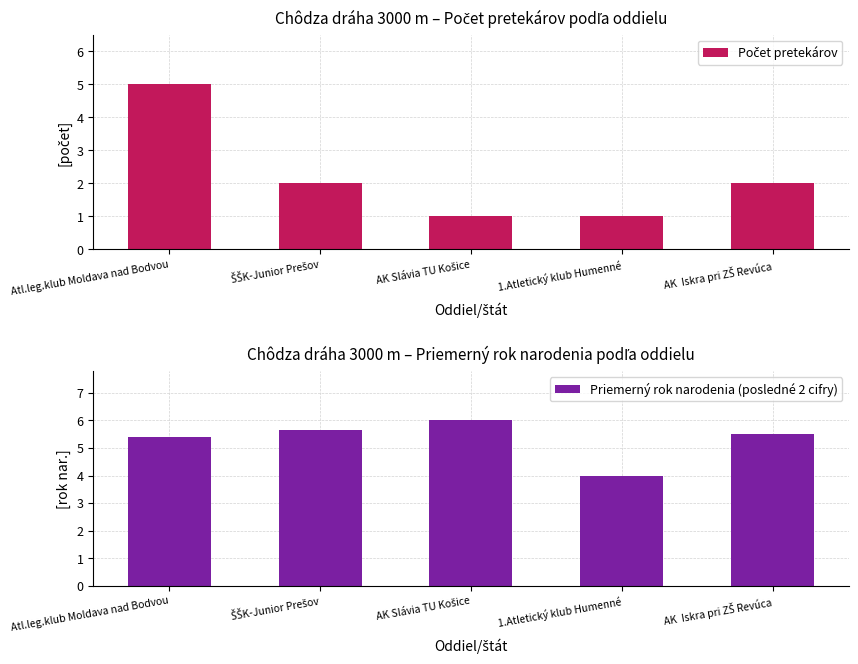

Which category has the lowest value in the Počet pretekárov series?

AK Slávia TU Košice